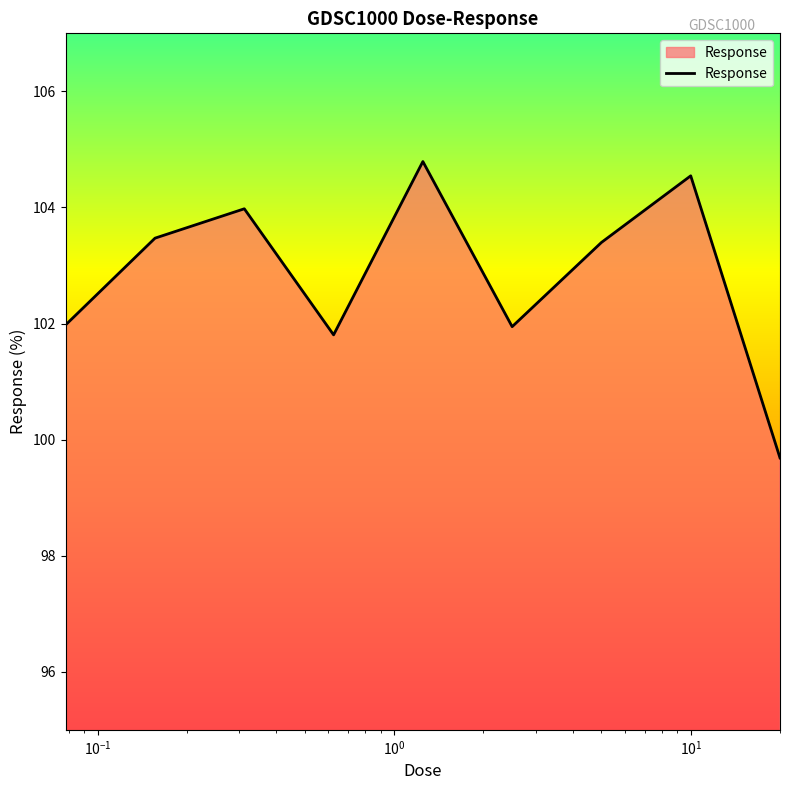

What is the minimum value shown in the chart?

99.7